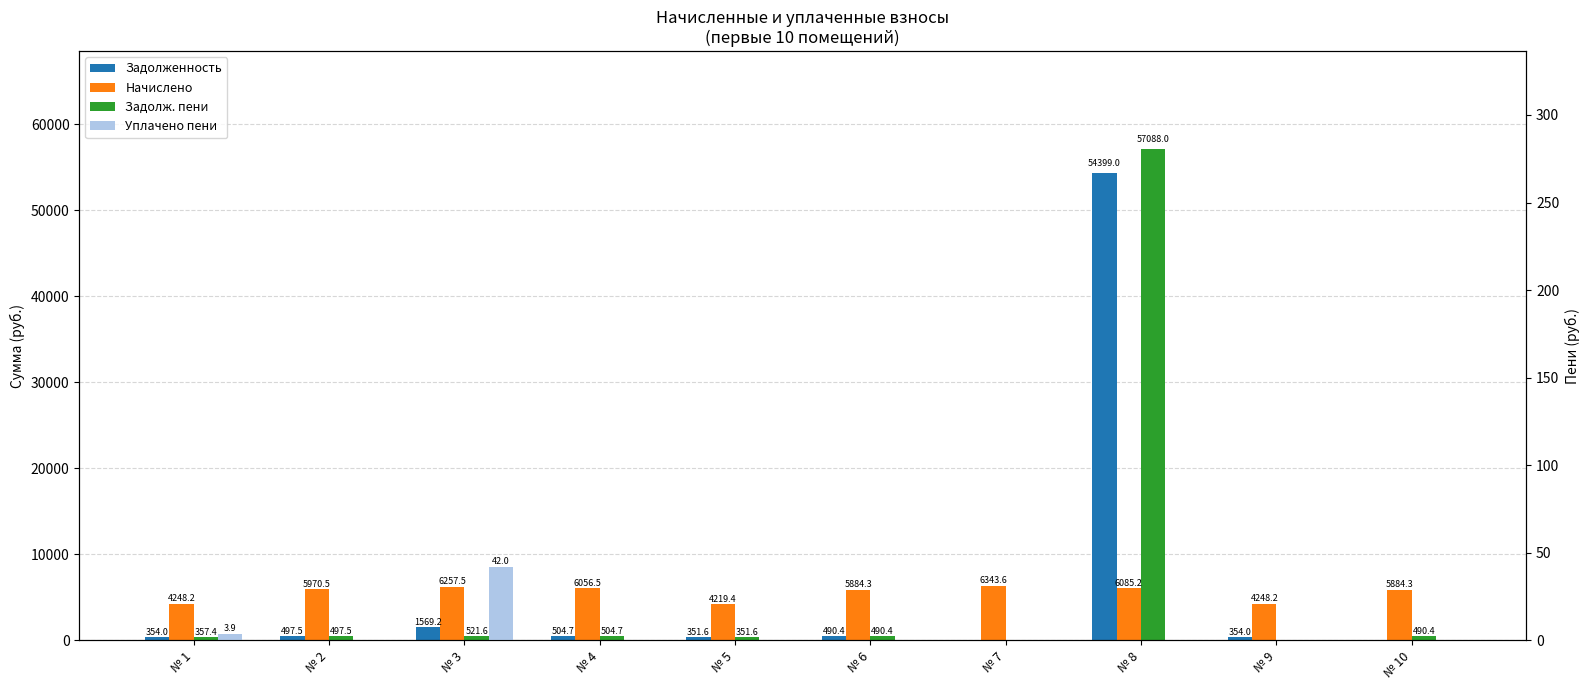

What are all the series names shown in the legend?

zadolzhennost, nachisleno, zadolzh_peni, uplaceno_peni